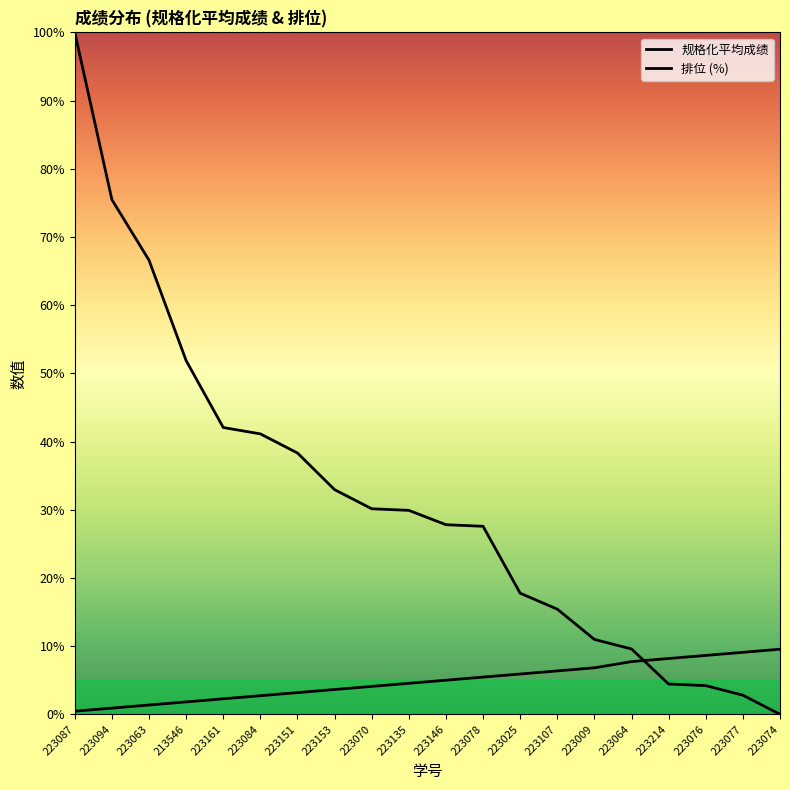

What is the label of the 12th point from the right?

223070